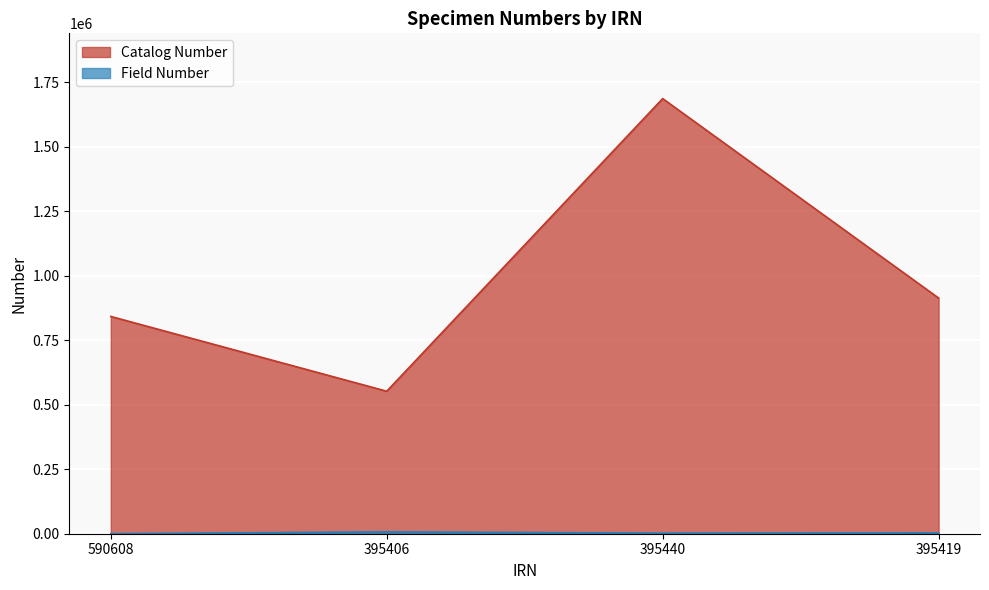

What is the difference between the second highest and minimum values in the Field Number series?

3156